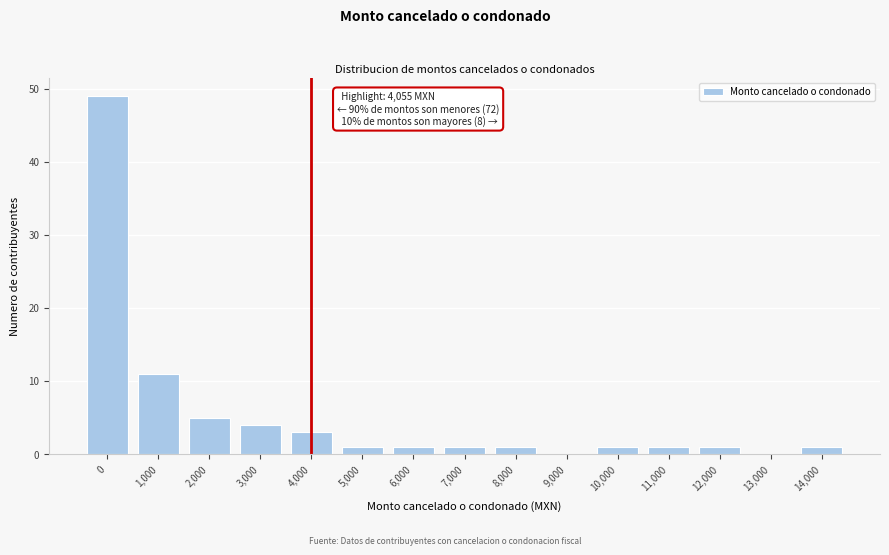

Reading left to right, what are all the values shown in this chart?

0=49	1,000=11	2,000=5	3,000=4	4,000=3	5,000=1	6,000=1	7,000=1	8,000=1	9,000=0	10,000=1	11,000=1	12,000=1	13,000=0	14,000=1